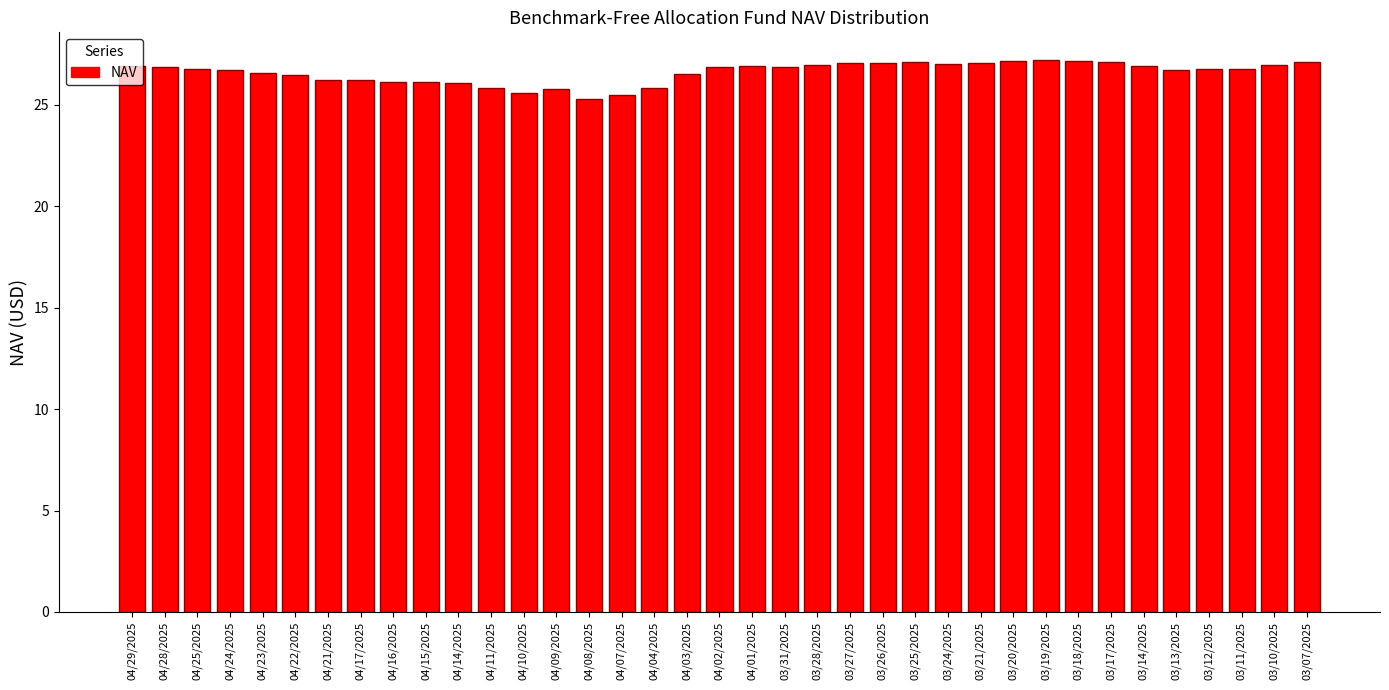

What is the label of the 22nd bar from the left?

03/28/2025